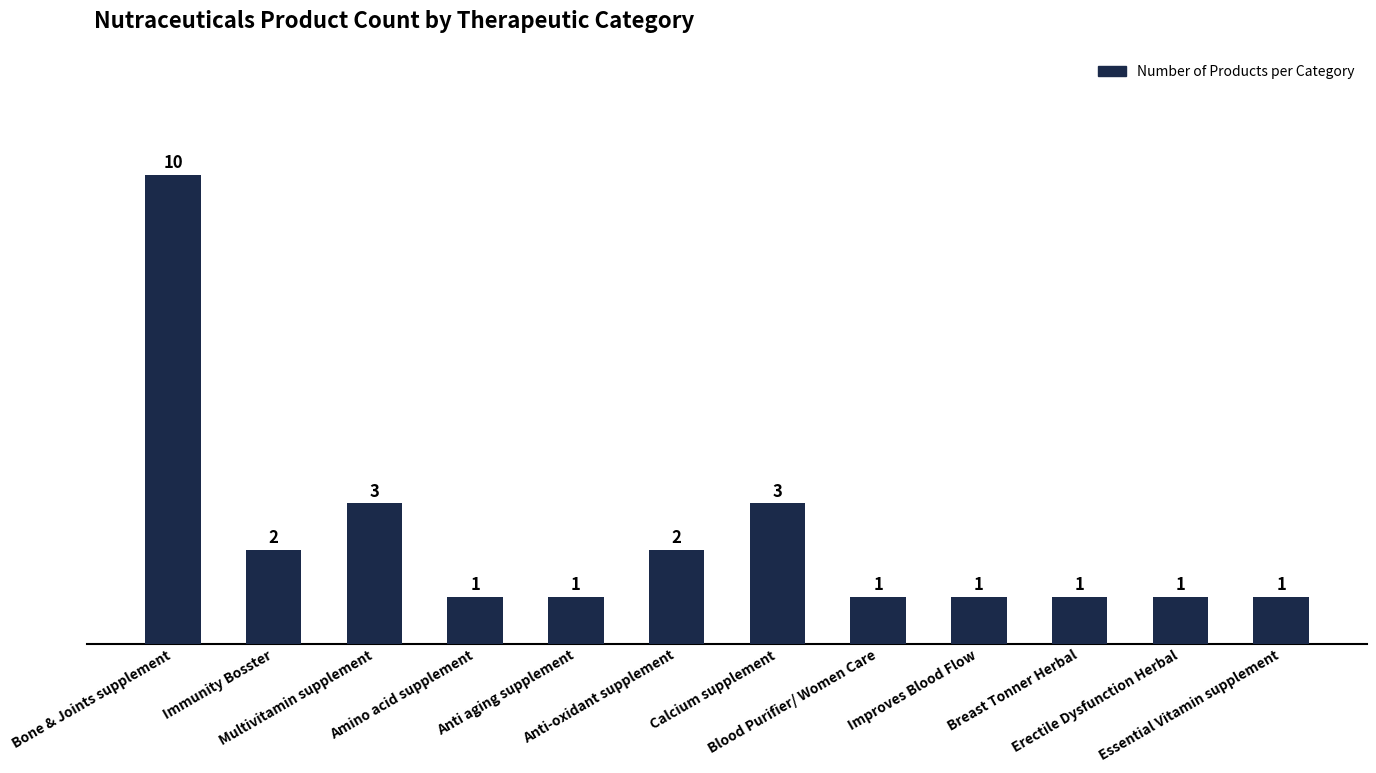

Count the values in the range 1 to 3.

11